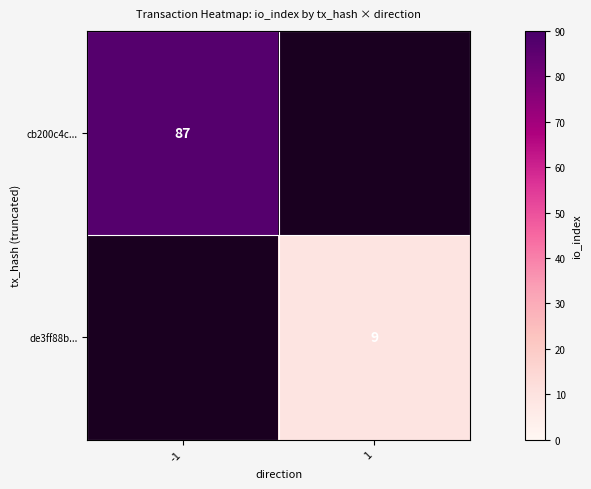

Is it true that cb200c4c... equals 87 at -1?

True